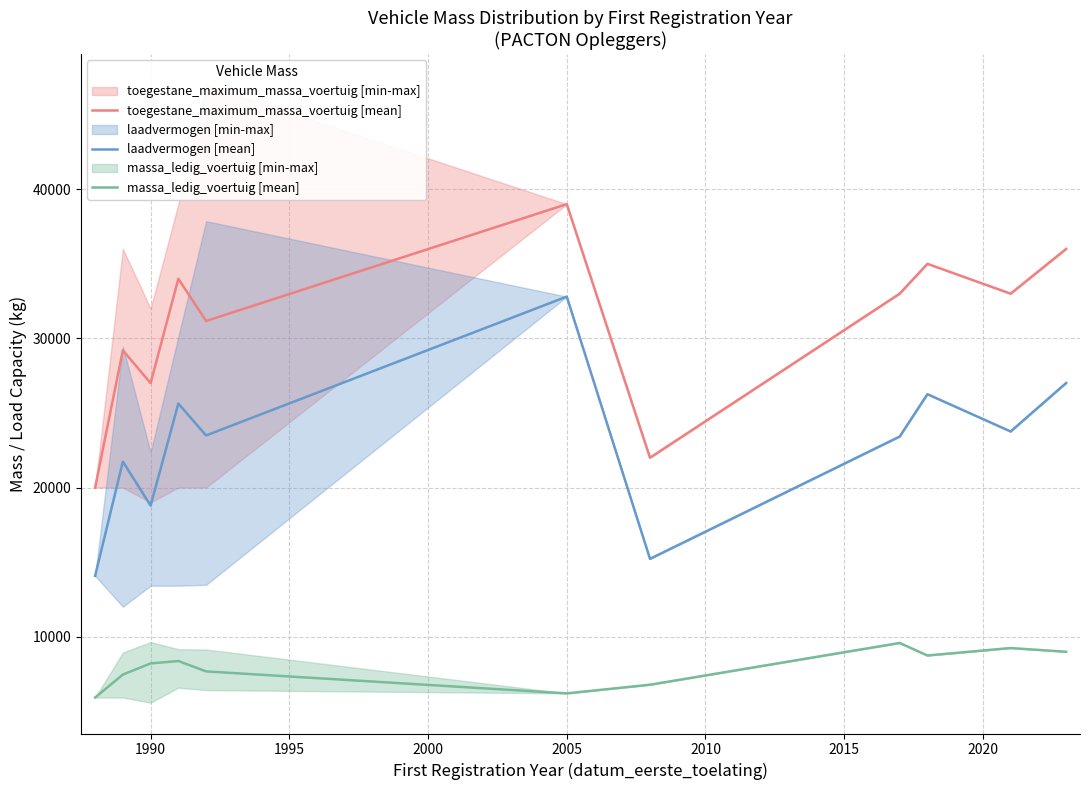

True or false: laadvermogen [mean] and toegestane_maximum_massa_voertuig [mean] cross at least once.

False